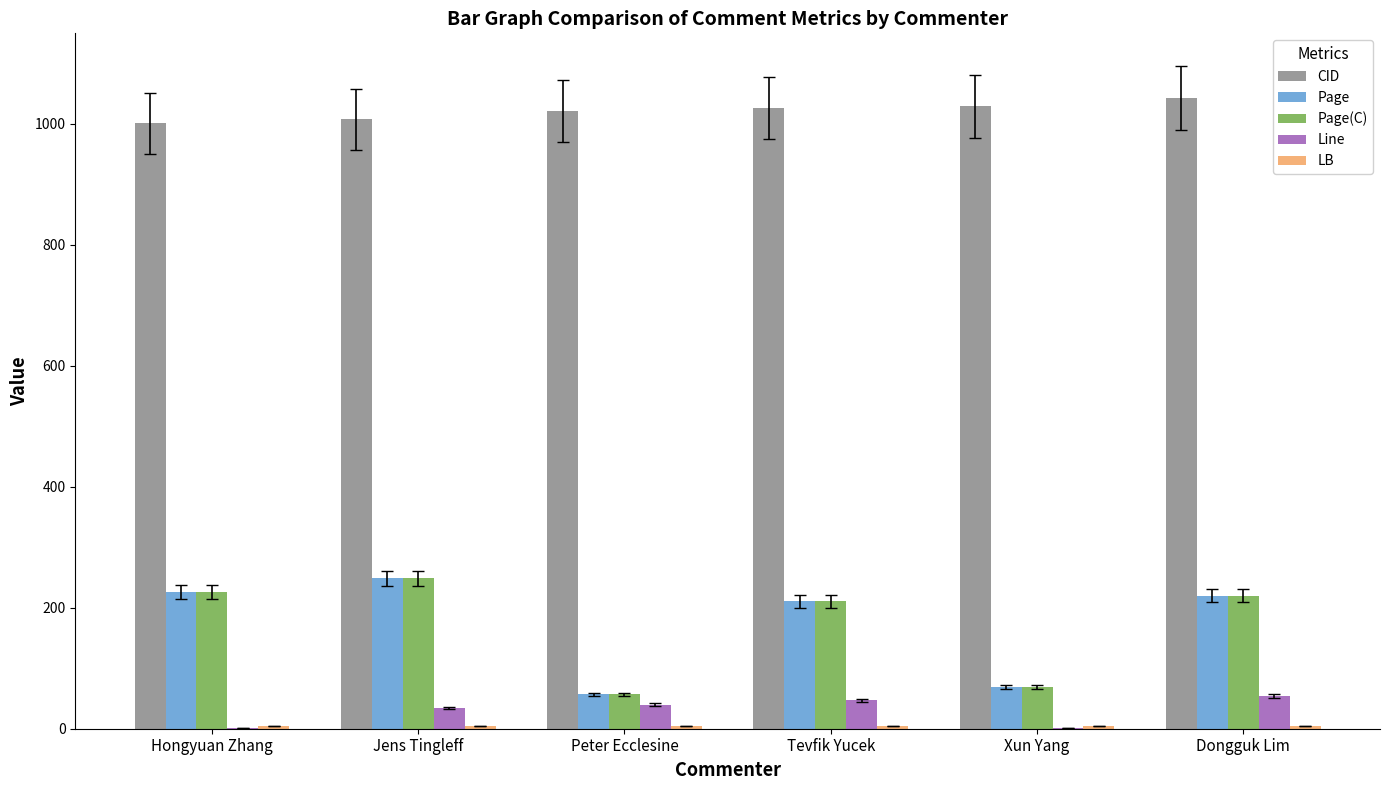

The Page(C) series shows 401 at Jens Tingleff. True or false?

False